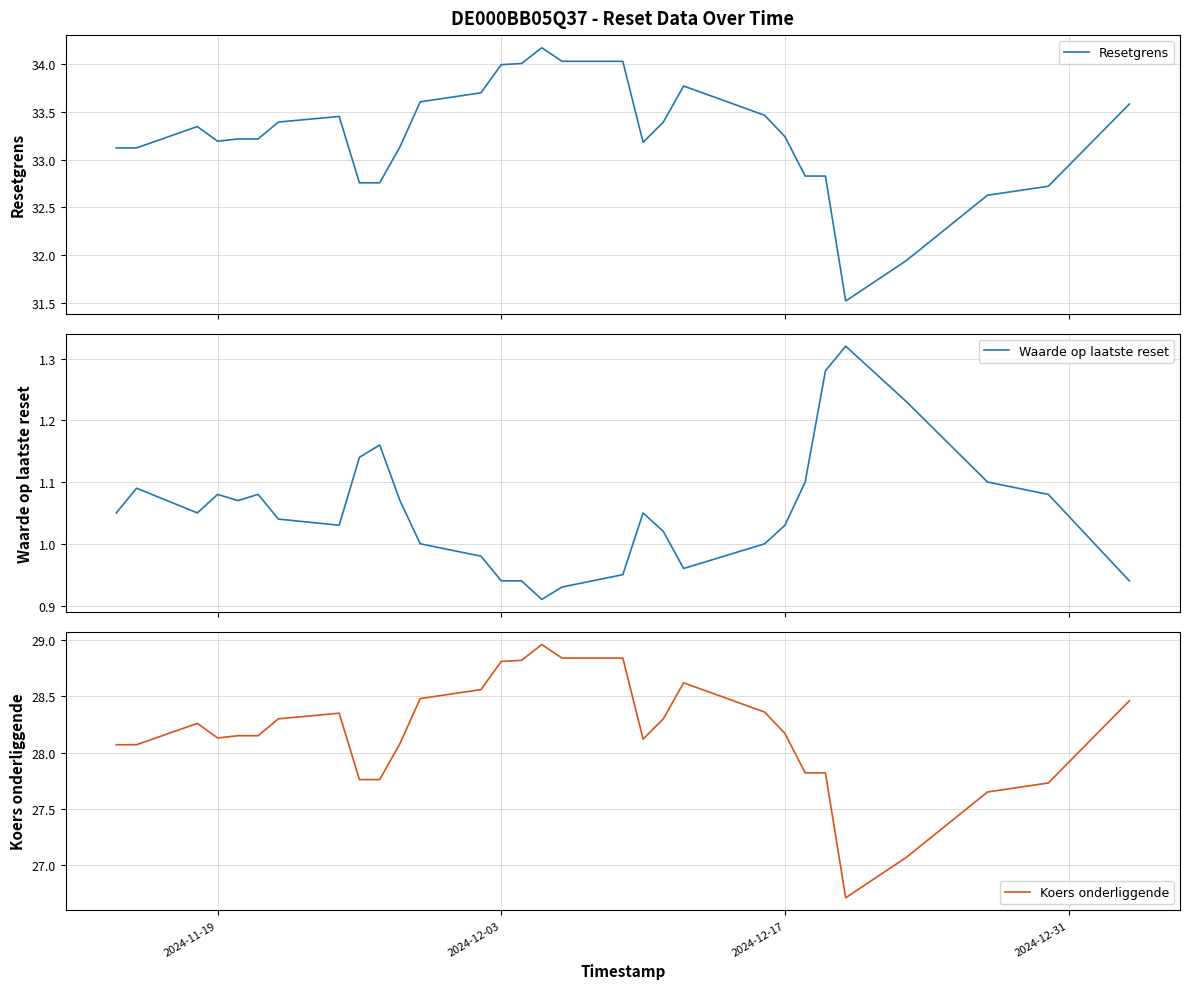

True or false: Waarde op laatste reset and Resetgrens cross at least once.

False